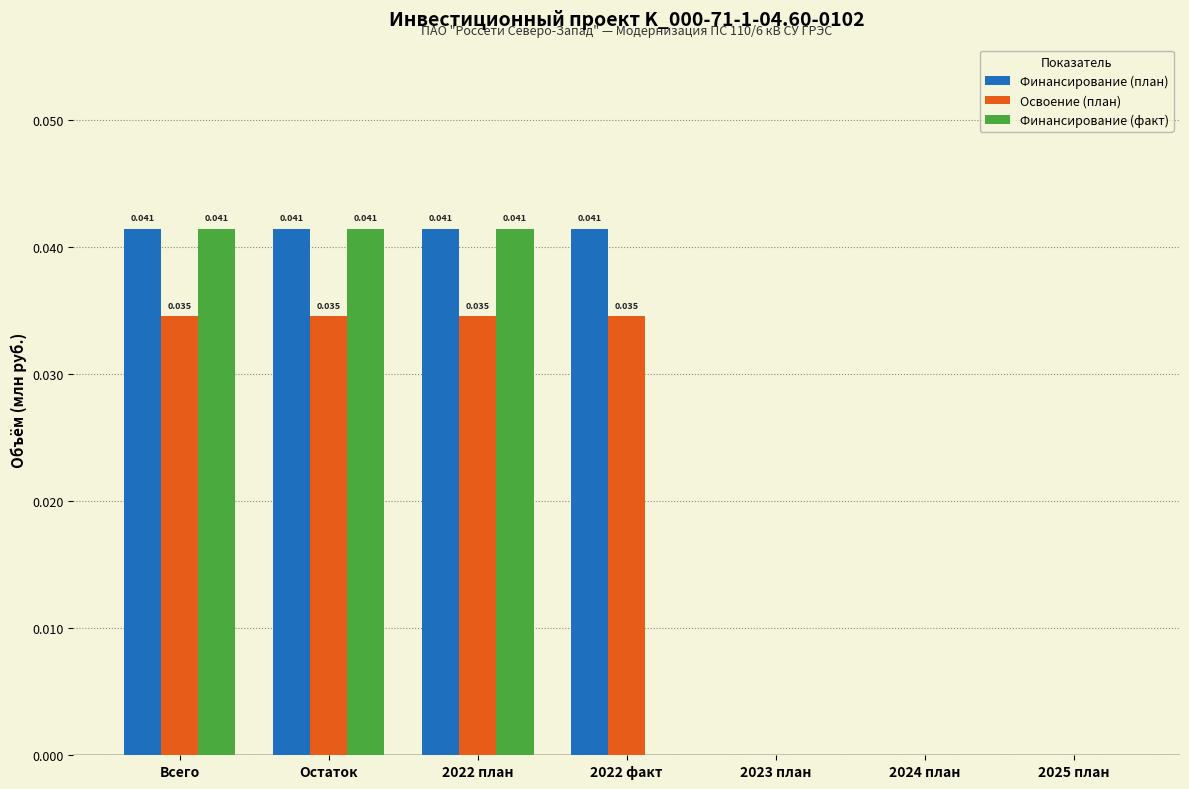

Which series has the largest total across all categories?

Финансирование (план)